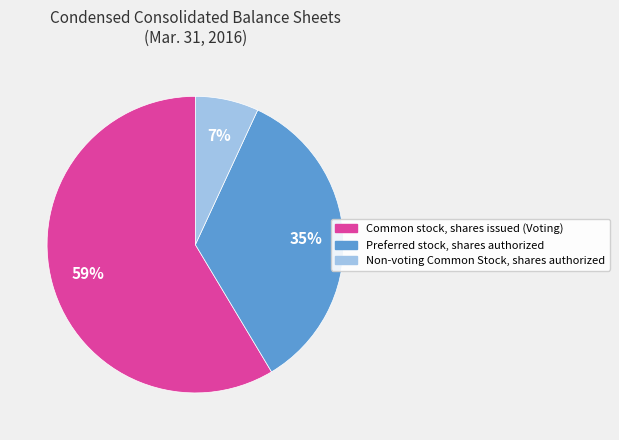

Does Preferred stock, shares authorized represent more than half of the total?

No